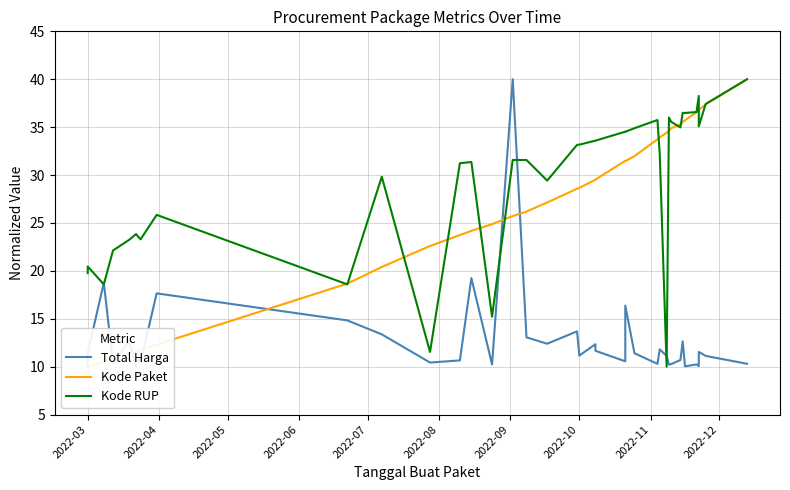

What is the label of the 9th point from the left?

2022-11